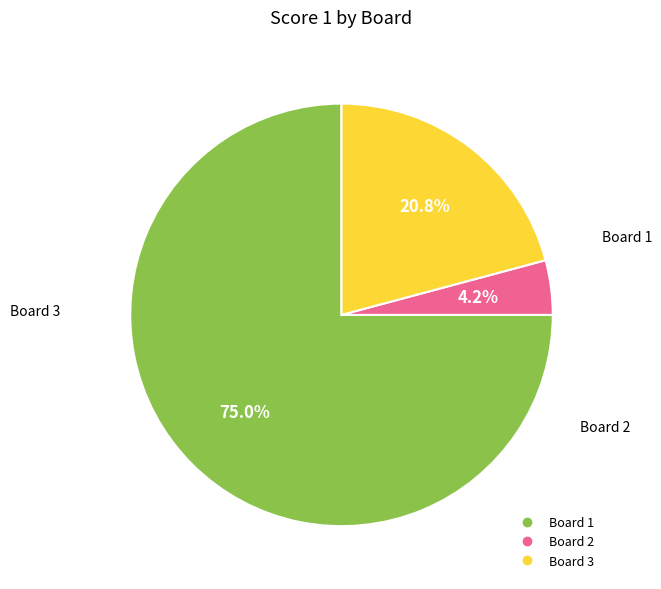

True or false: Board 3 accounts for 30% of the total.

False